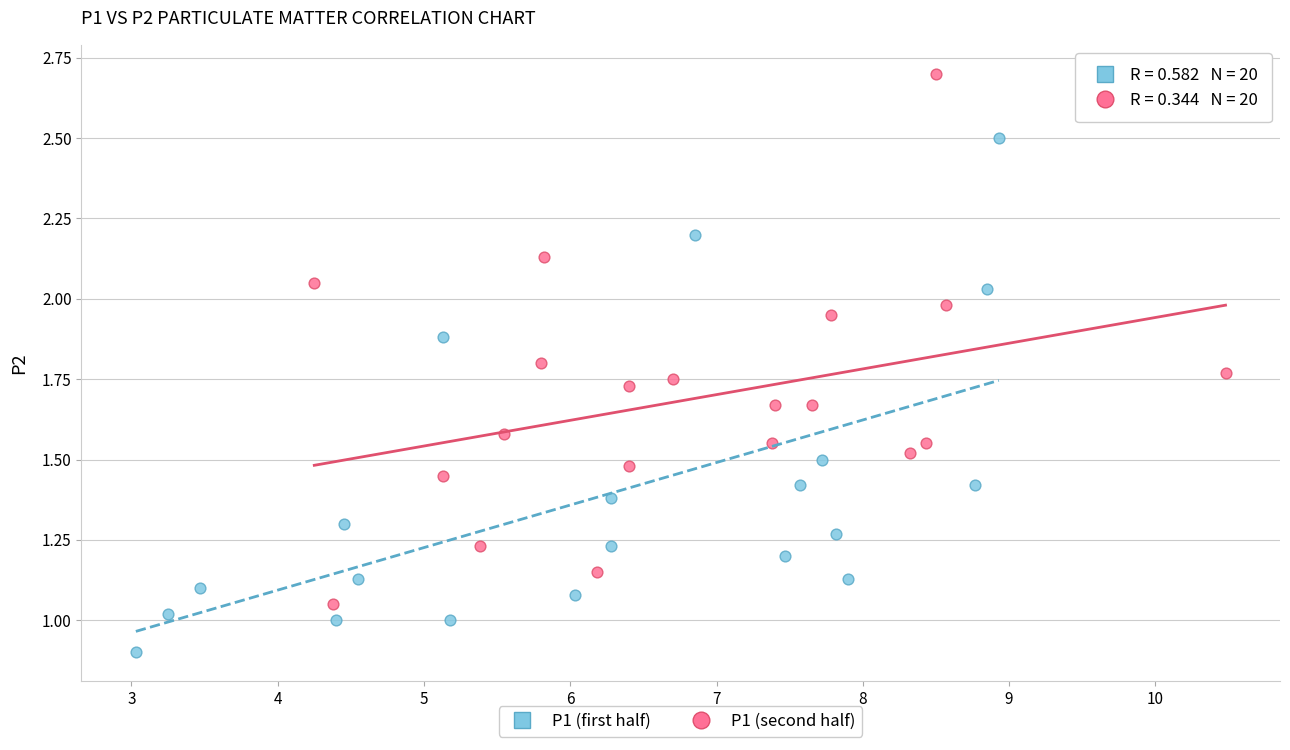

Which series contains the highest Y value?

P1 (second half)